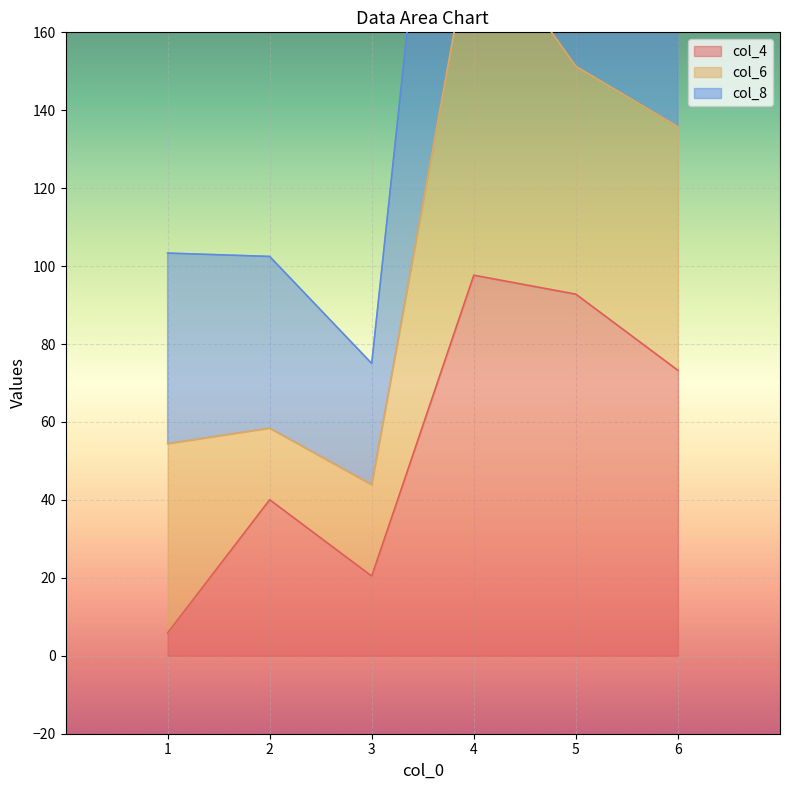

Where does the col_4 series first go above 73?

4